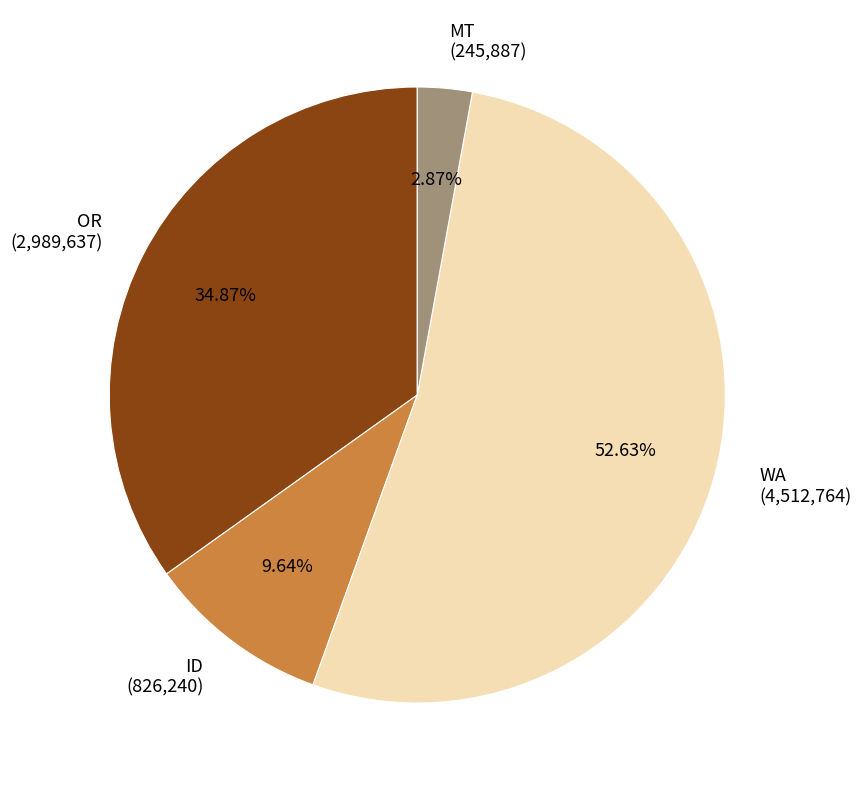

How many slices are in this pie chart?

4